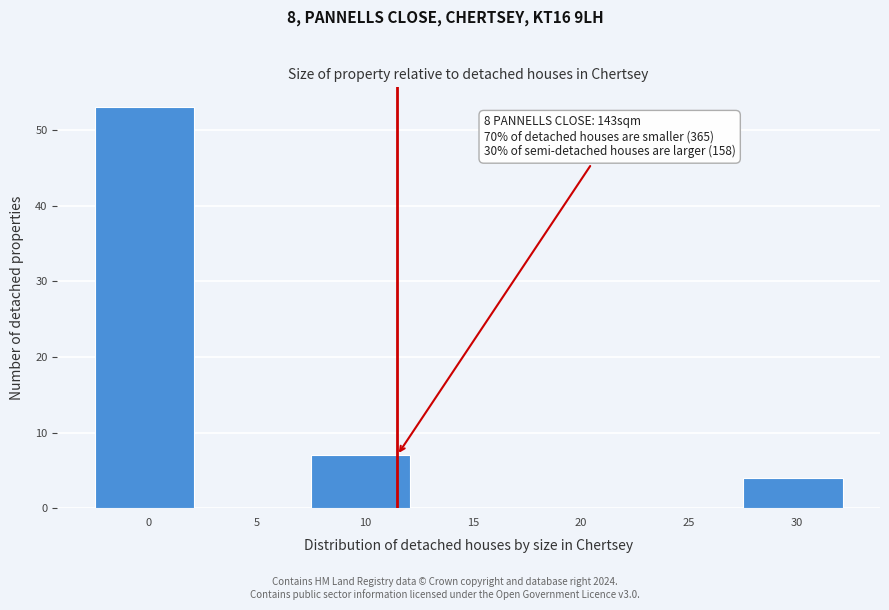

Reading right to left, list all the values displayed in this chart.

30=4	25=0	20=0	15=0	10=7	5=0	0=53